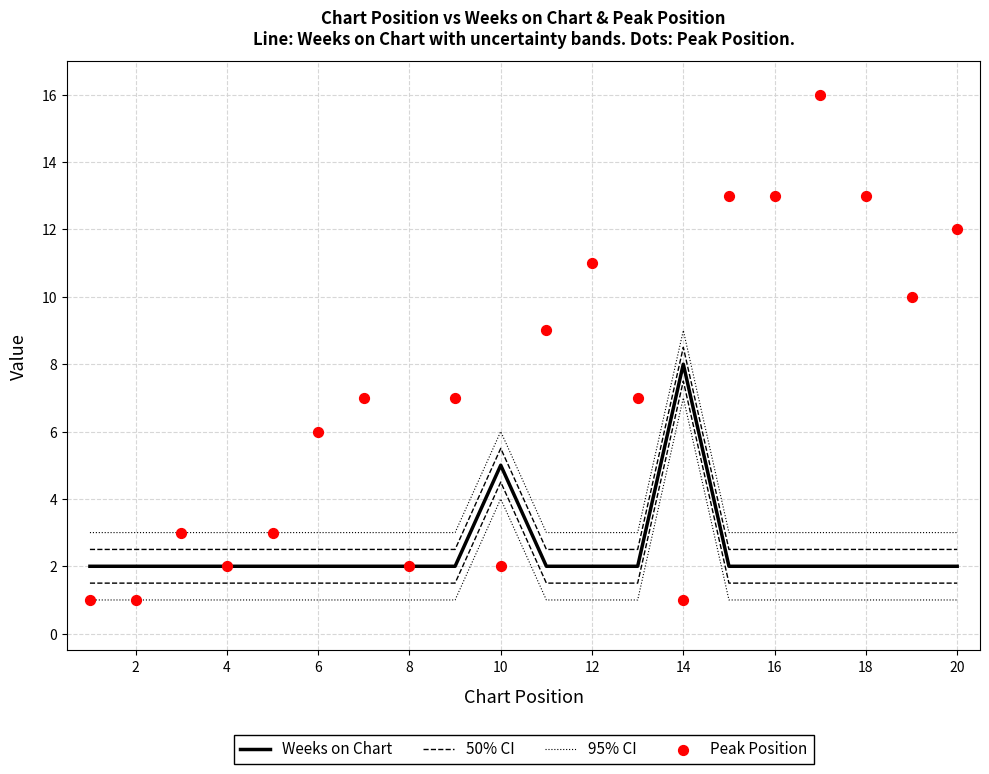

Which series reaches the maximum Y coordinate?

Peak Position